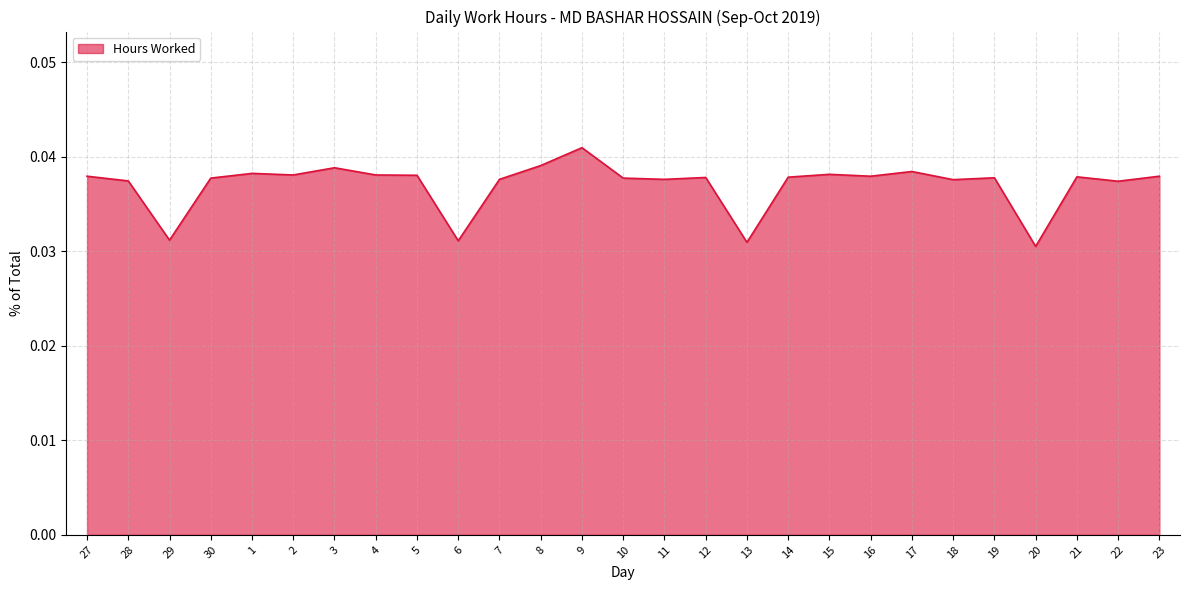

Which label corresponds to the largest value in the chart?

9